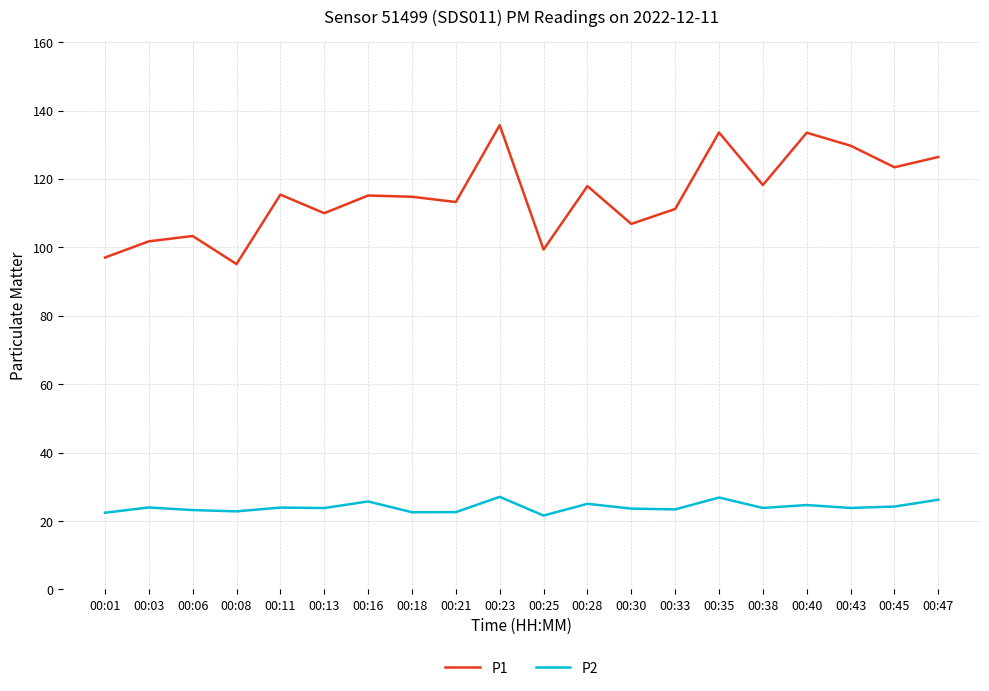

Is the value of P2 at 00:45 greater than the value of P1 at 00:30?

No